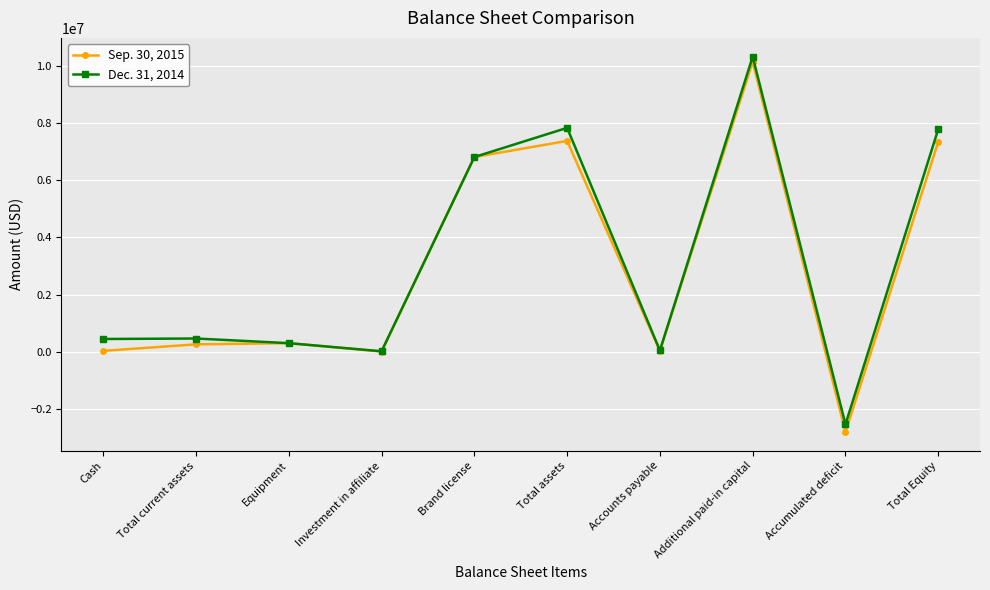

At Total assets, list the series in order from smallest to largest.

Sep. 30, 2015, Dec. 31, 2014